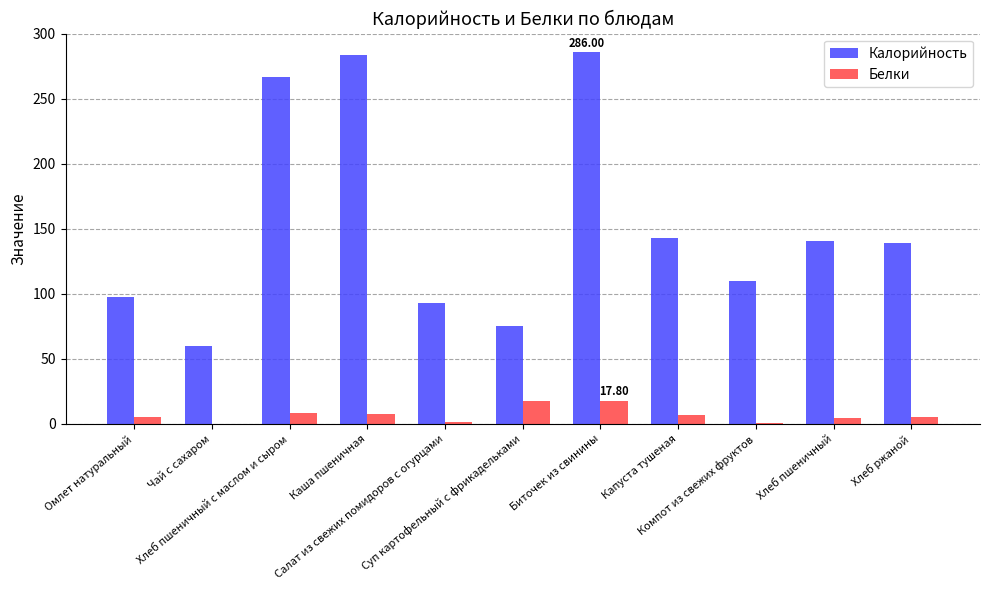

How many series are shown in this chart?

2